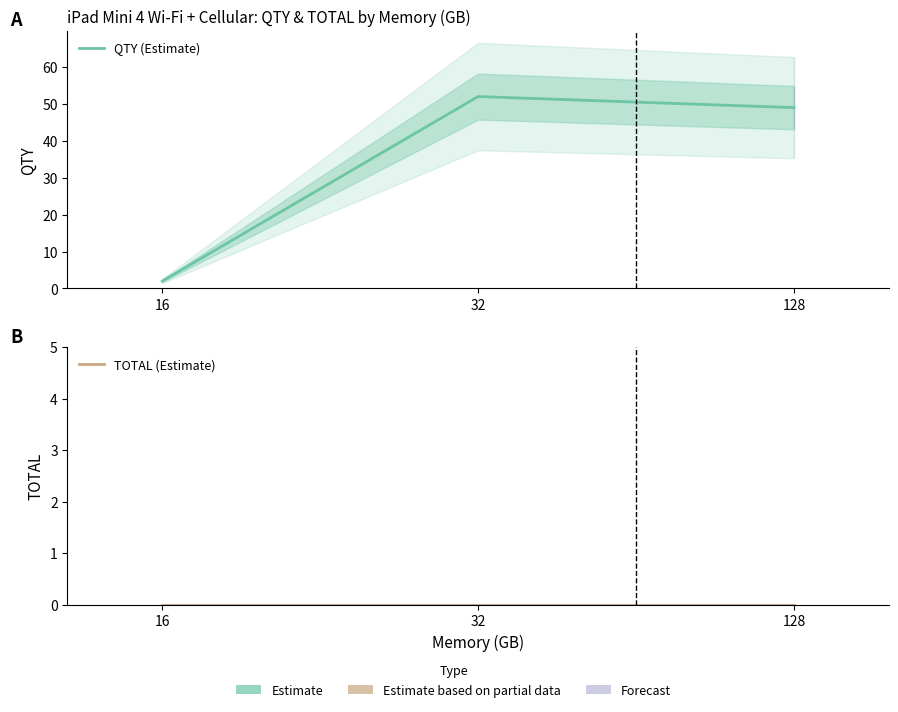

Reading right to left, list all the values displayed in this chart.

QTY (Estimate): 128=49	32=52	16=2
TOTAL (Estimate): 128=0	32=0	16=0